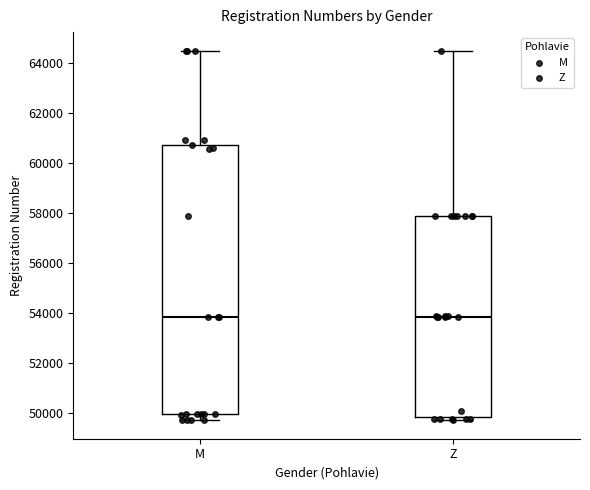

Where is the lower edge of the box for Z on the y-axis? The values are not printed on the chart, so give them approximately, as read against the axis.

49800